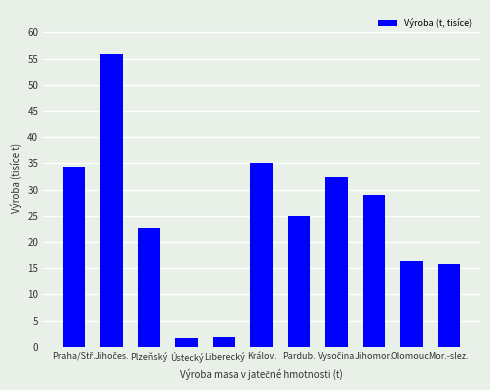

How many bars are there in total?

11